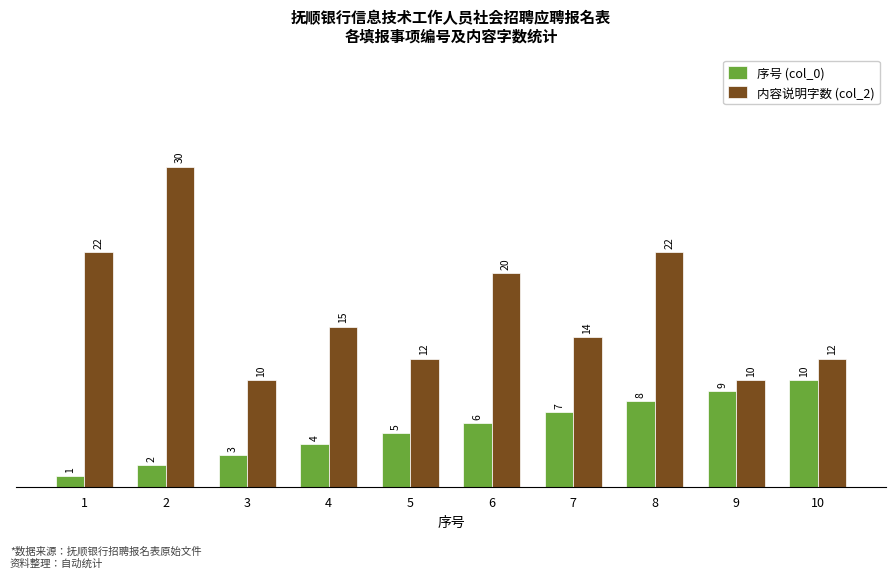

Does the chart contain any negative values?

No